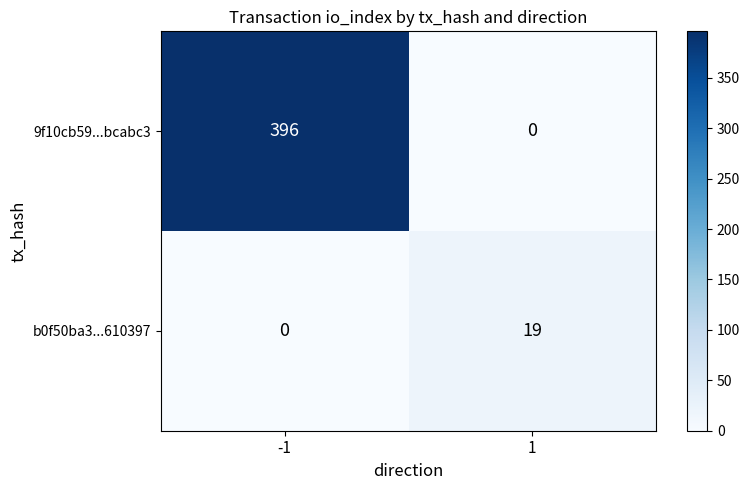

How many distinct data groups are displayed?

2